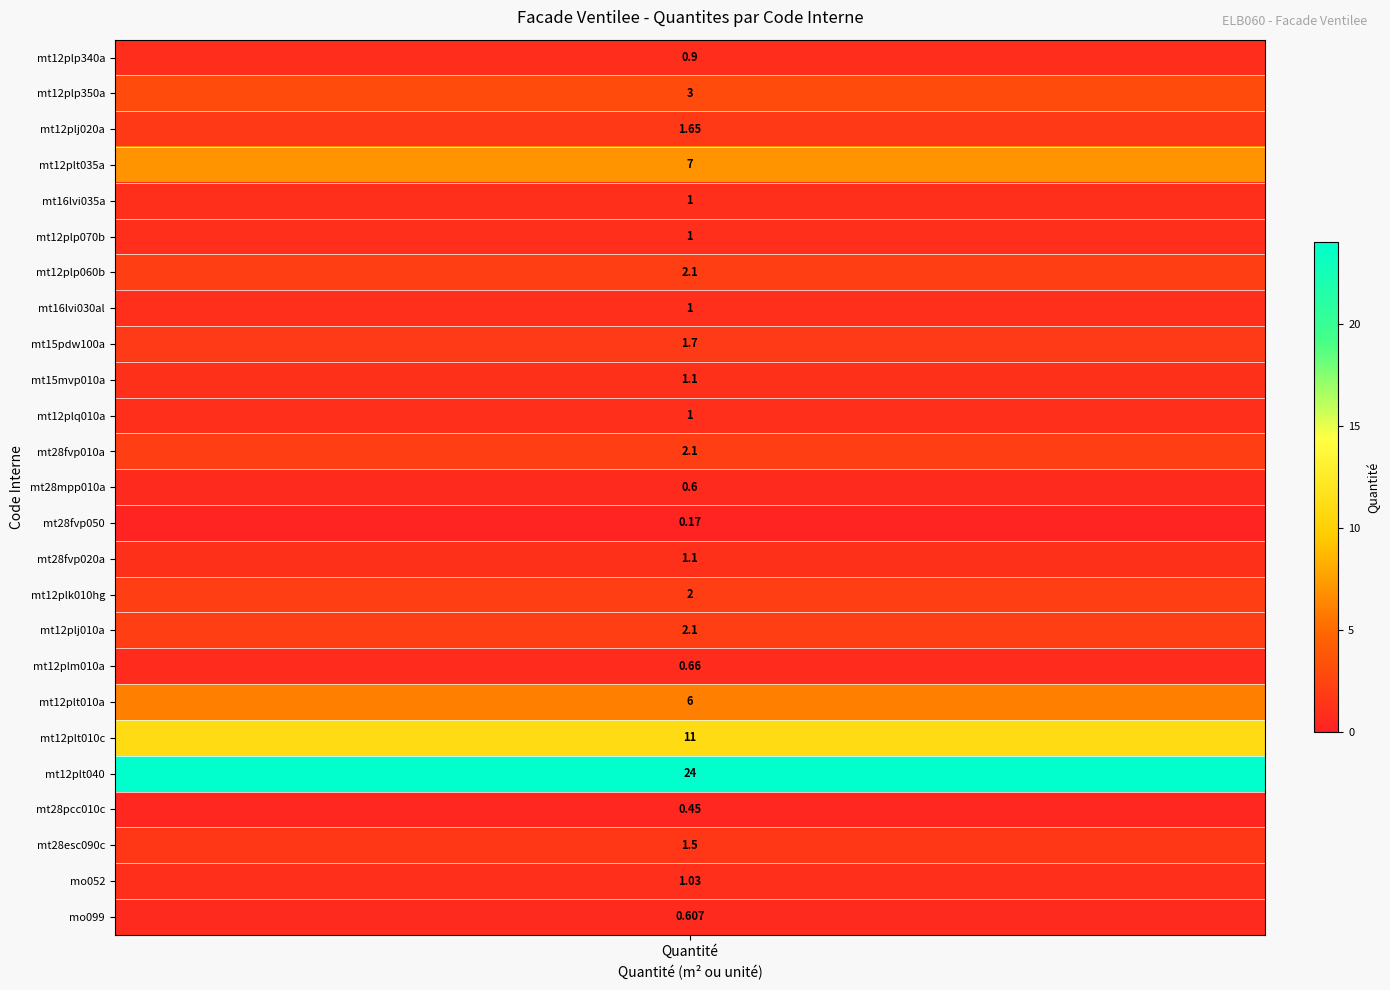

What is the difference between the maximum and second lowest values?

23.6